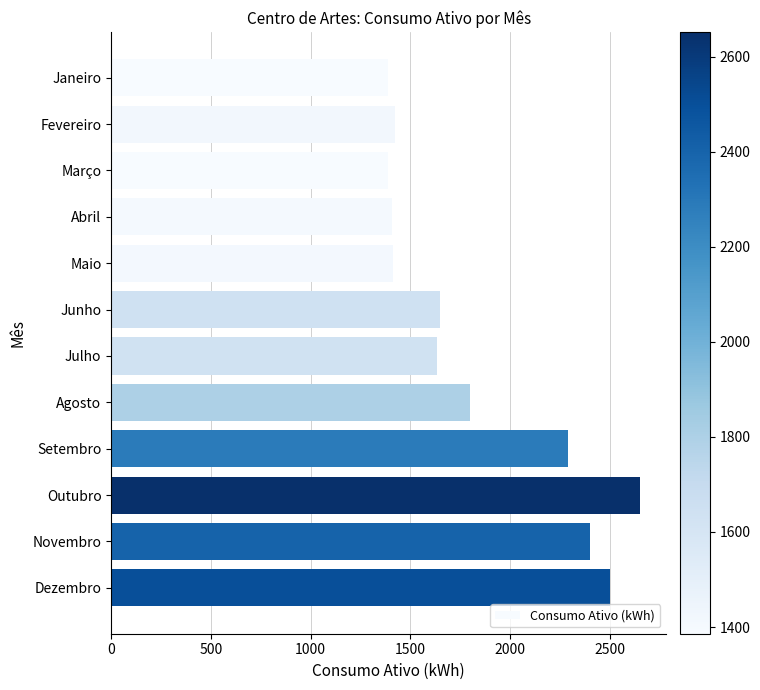

What is the minimum value shown in the chart?

1386